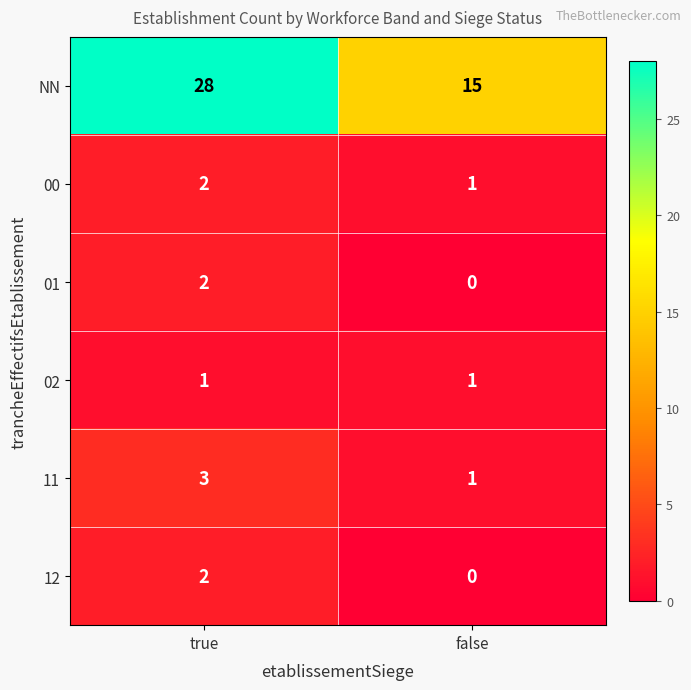

True or false: NN has a value of 15 at false.

True